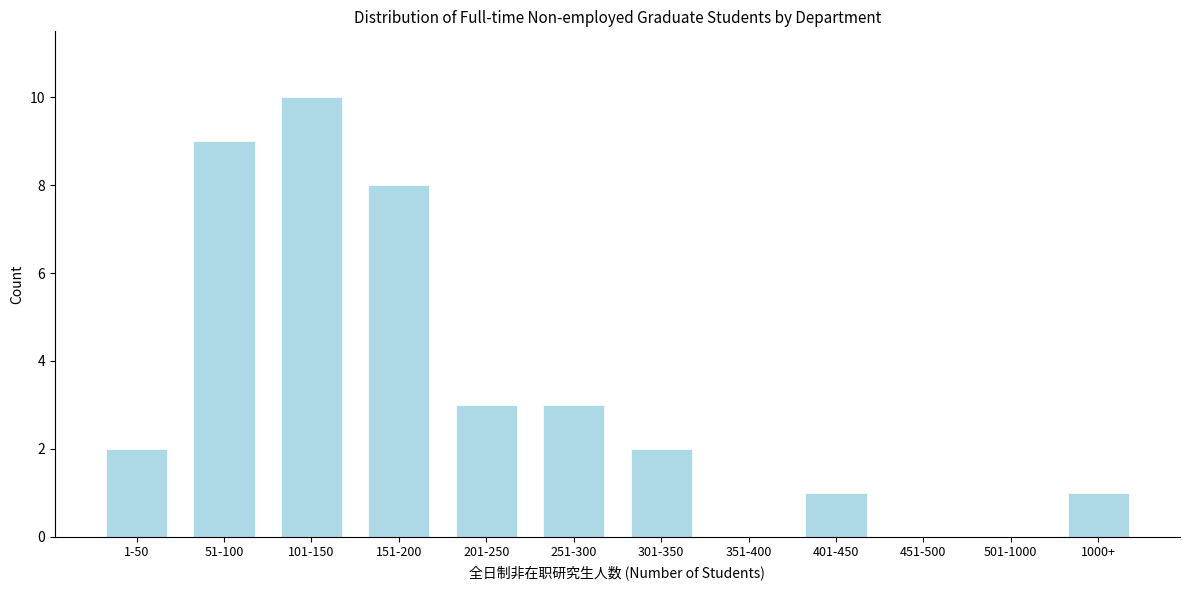

Reading left to right, transcribe all the data shown in this chart.

1-50=2	51-100=9	101-150=10	151-200=8	201-250=3	251-300=3	301-350=2	351-400=0	401-450=1	451-500=0	501-1000=0	1000+=1